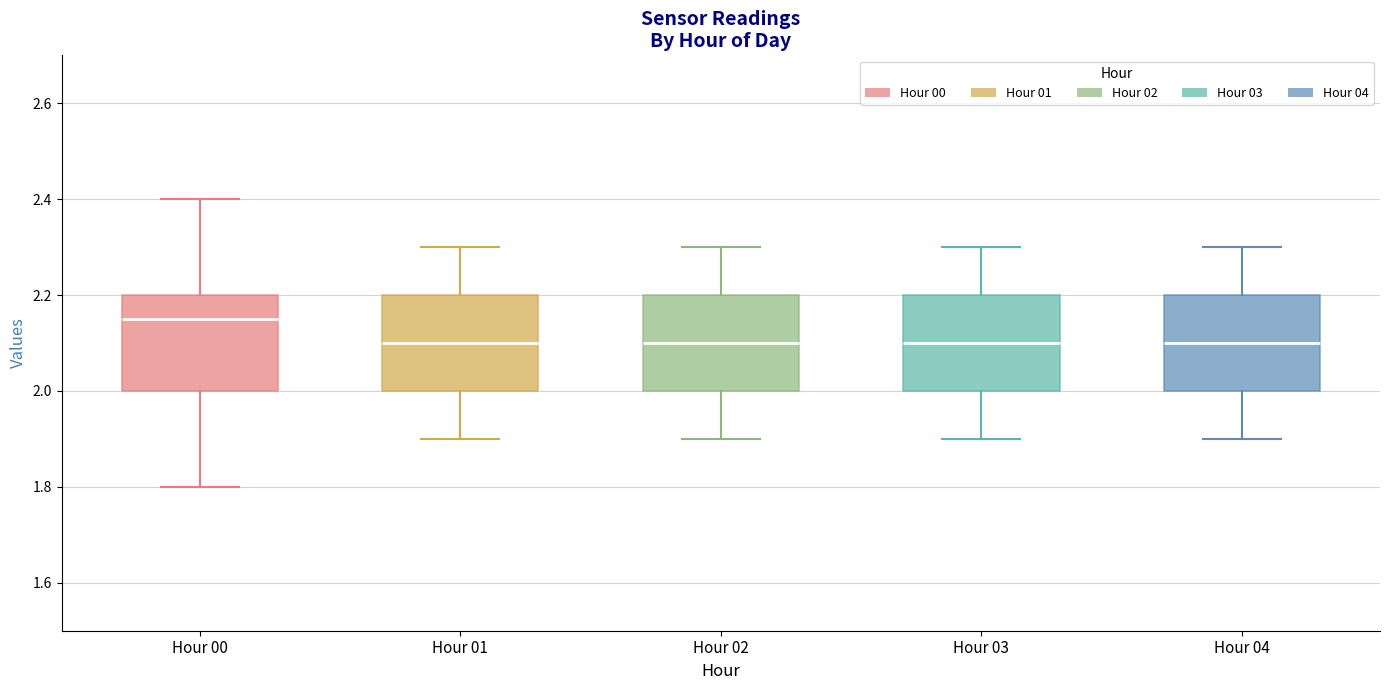

Reading left to right, read every box against the y-axis: the position of its median line, the range the box covers, and the ends of its whiskers. The values are not printed on the chart, so give them approximately, as read against the axis.

Hour 00: median 2.16, box 2.00 to 2.20, whiskers 1.80 to 2.40
Hour 01: median 2.10, box 2.00 to 2.20, whiskers 1.90 to 2.30
Hour 02: median 2.10, box 2.00 to 2.20, whiskers 1.90 to 2.30
Hour 03: median 2.10, box 2.00 to 2.20, whiskers 1.90 to 2.30
Hour 04: median 2.10, box 2.00 to 2.20, whiskers 1.90 to 2.30